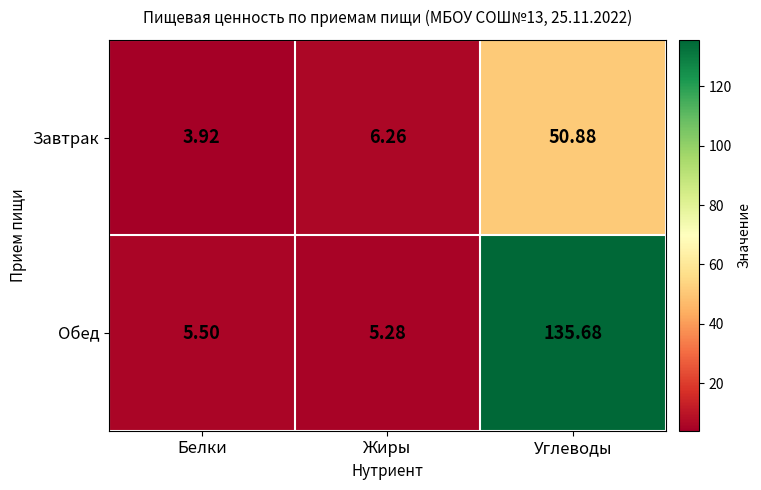

Which series has the largest total across all categories?

Обед